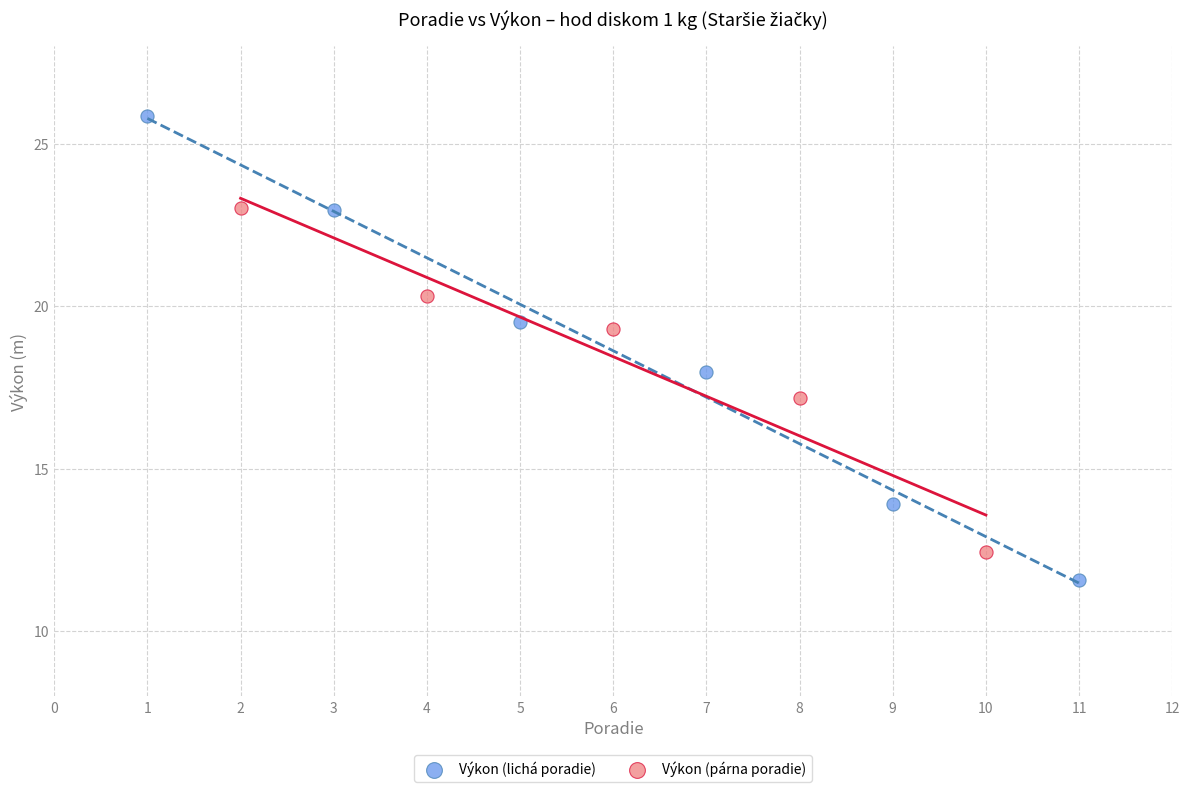

Which series contains the highest Y value?

Výkon (lichá poradie)